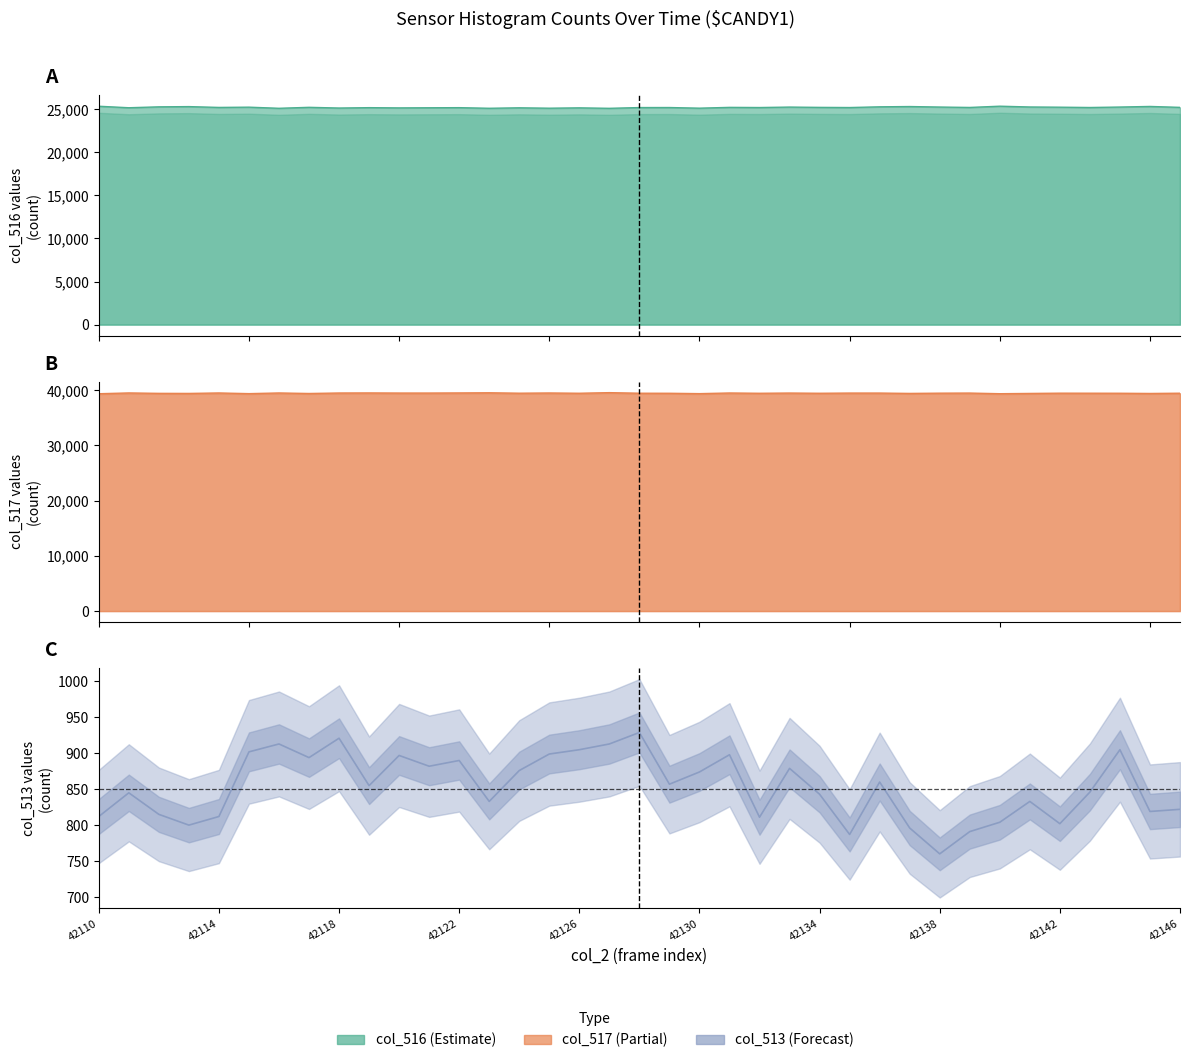

True or false: the data shows 350 at 13.

False